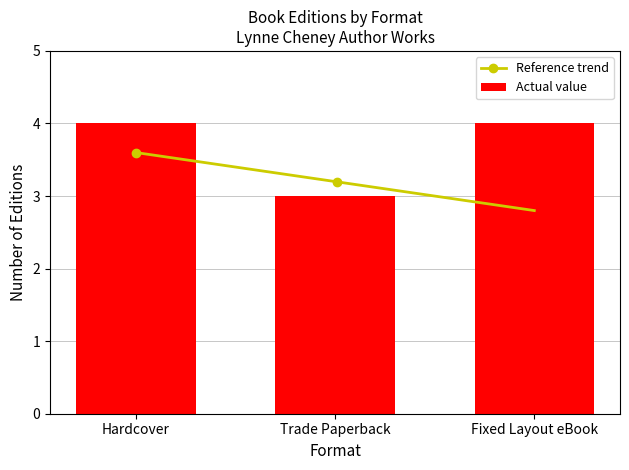

What is the maximum value for Reference trend?

3.6